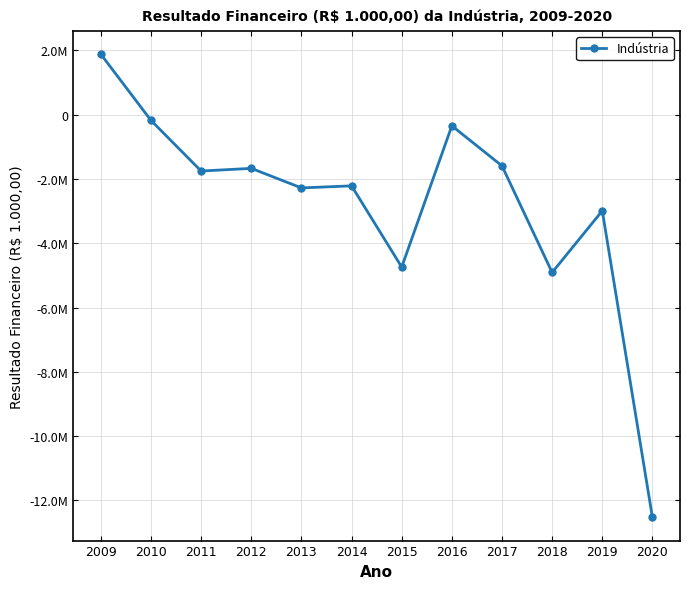

What is the value of the 12th point from the left?

-12526450.9